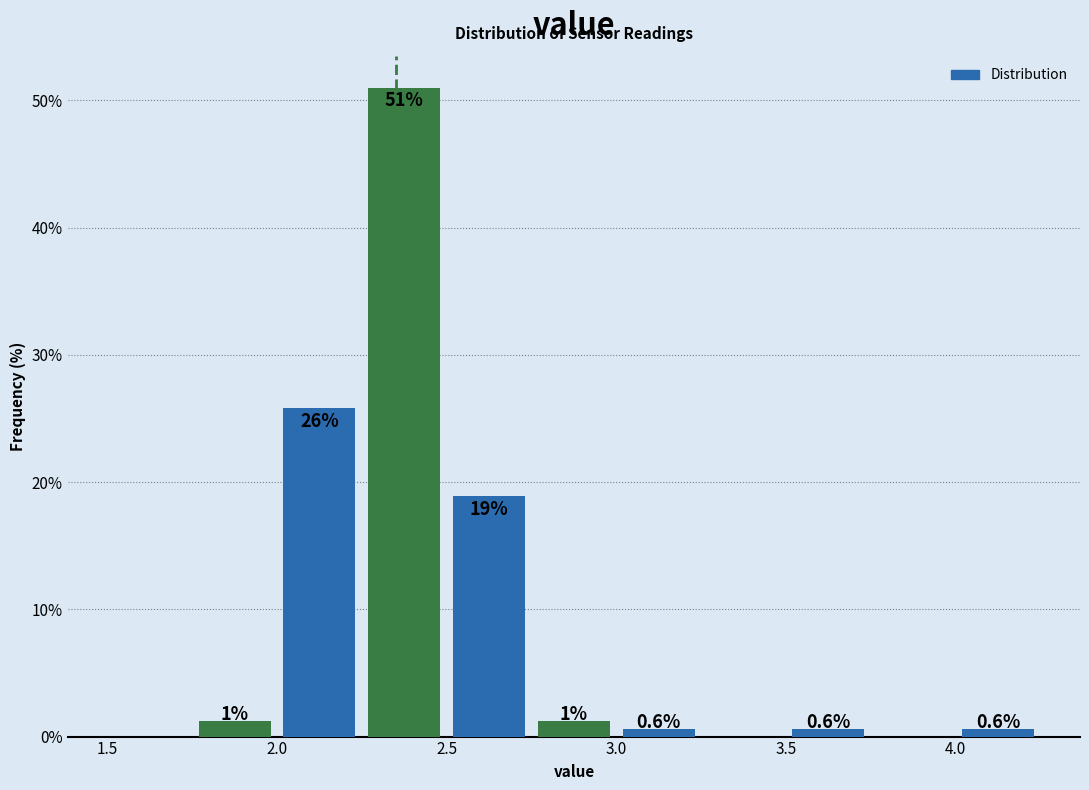

Which range on the x-axis has the tallest bar?

2.25 to 2.50